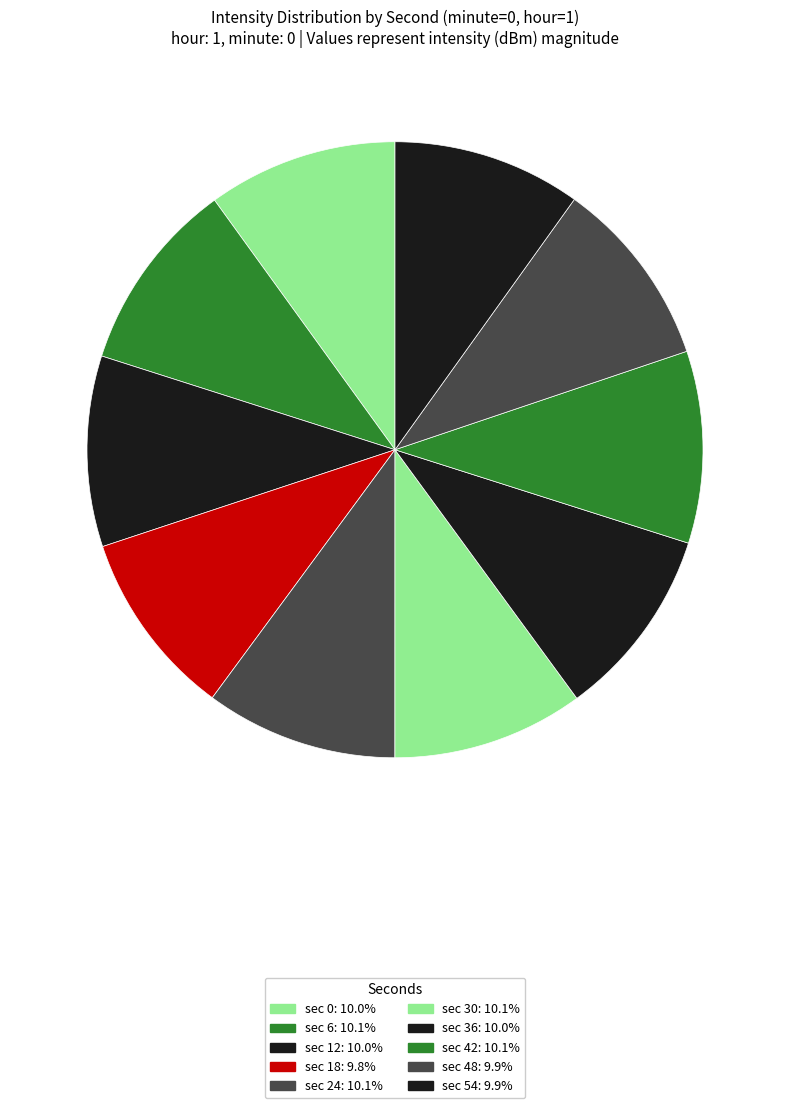

How many slices are in this pie chart?

10